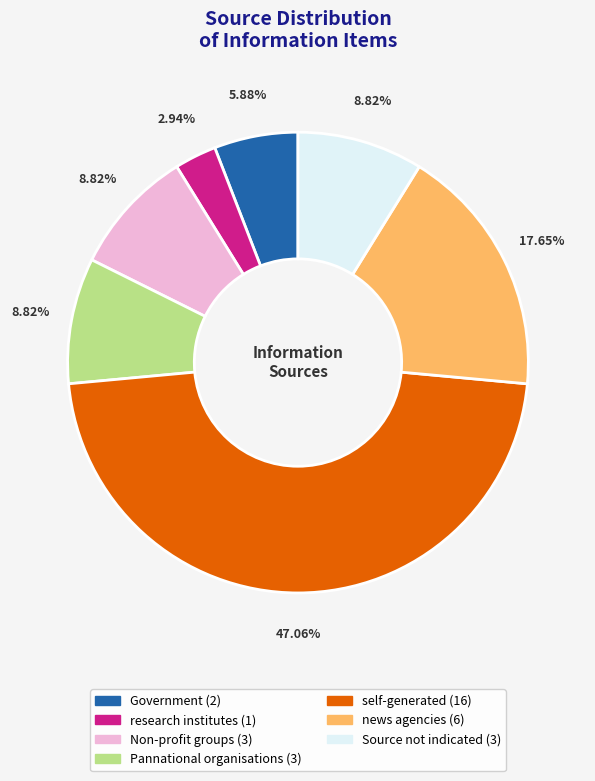

Count the number of slices in the pie.

7